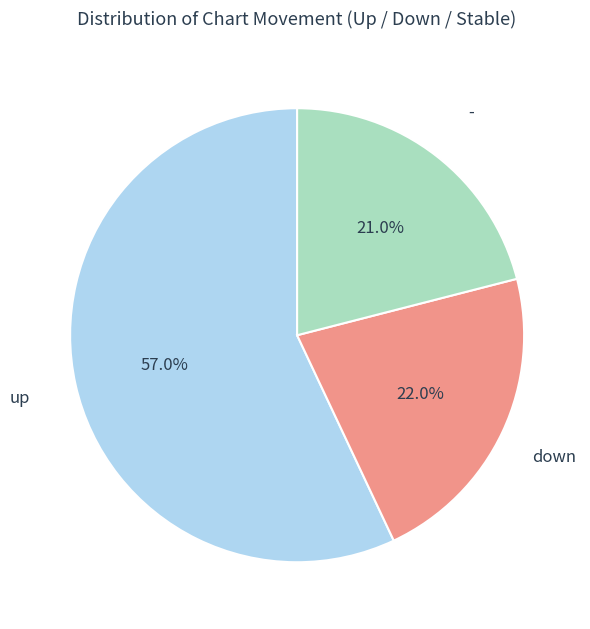

Which category has the biggest portion of the pie?

up